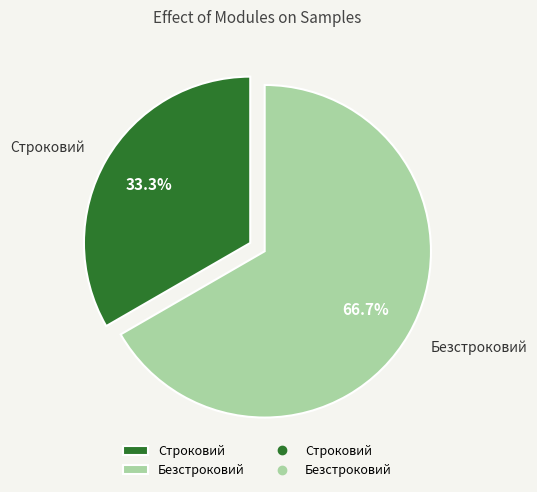

To the nearest percent, what percentage of the pie is Строковий?

33%